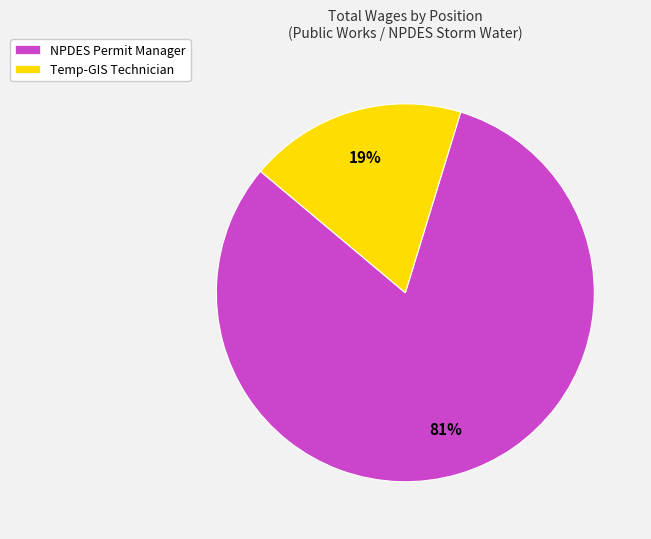

To the nearest percent, what percentage of the pie is Temp-GIS Technician?

19%